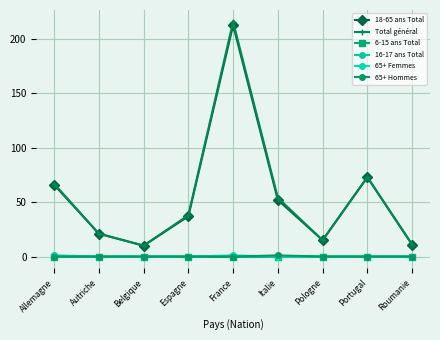

The 65+ Hommes series shows 1 at Espagne. True or false?

False